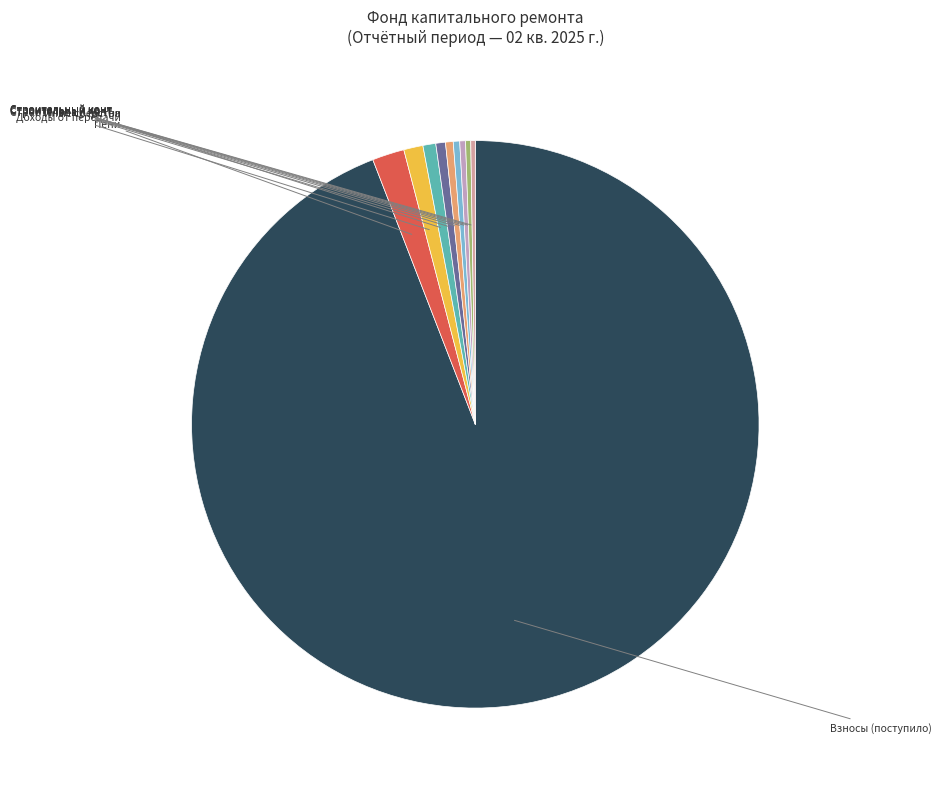

Which slice is the smallest?

сверх минимального размера взноса